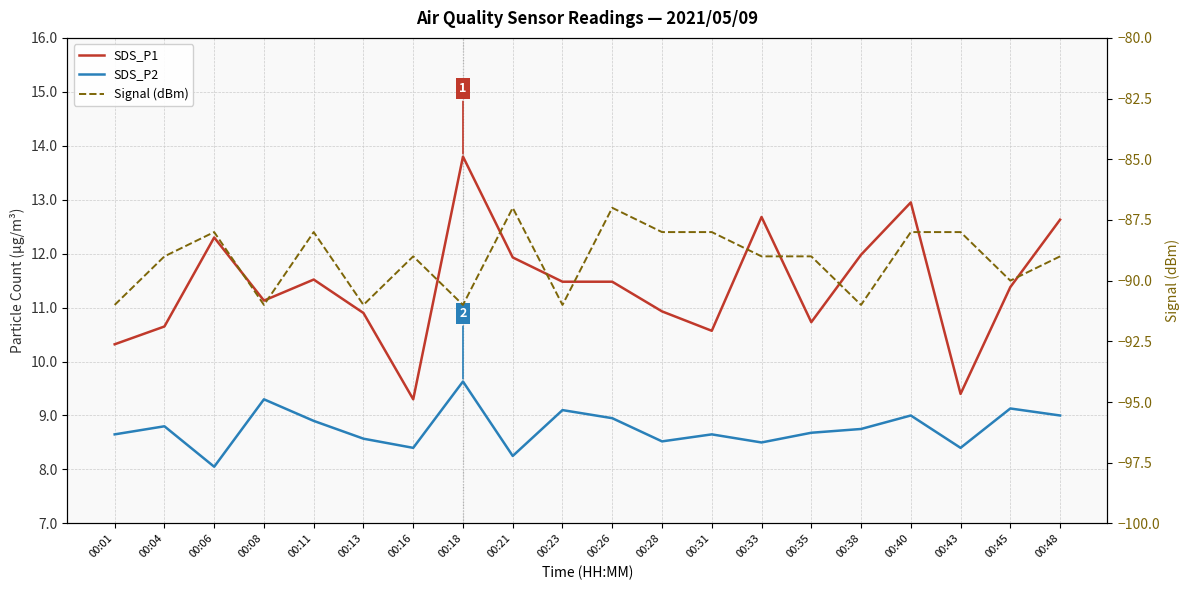

Does the chart have visible grid lines?

Yes